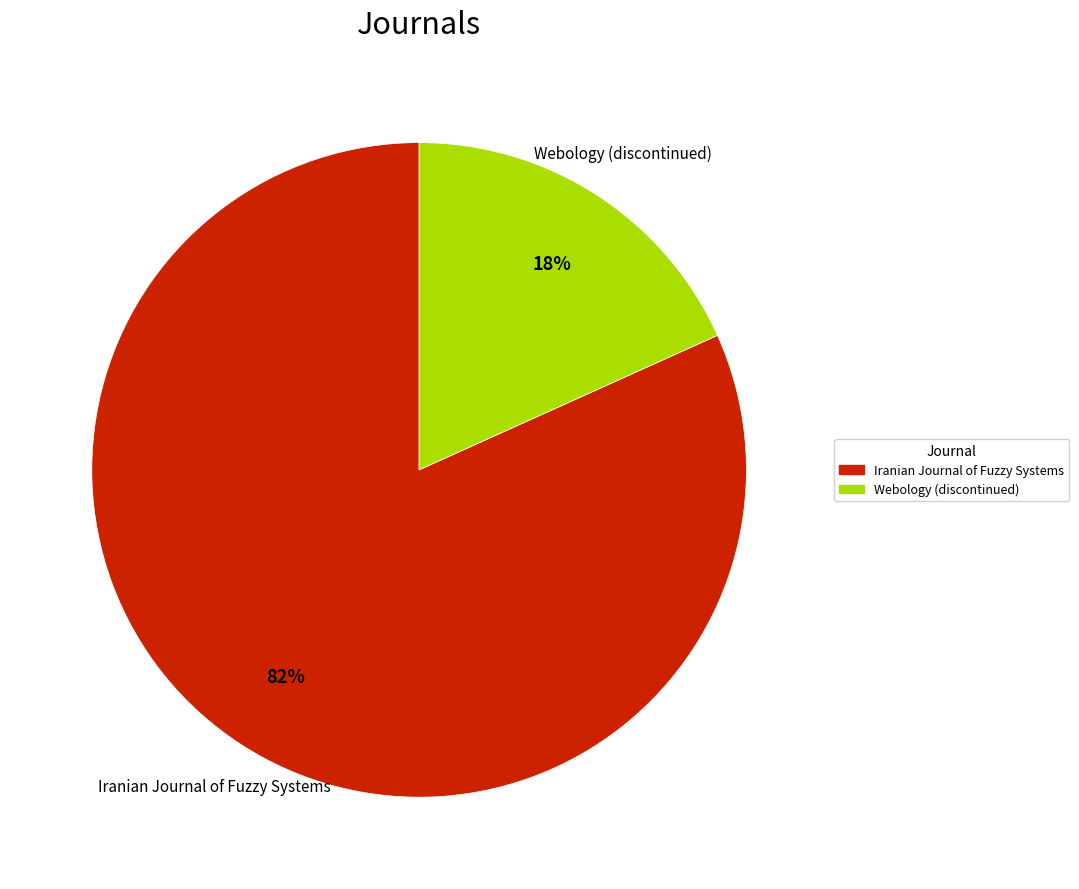

To the nearest percent, what percentage of the pie is Webology (discontinued)?

18%